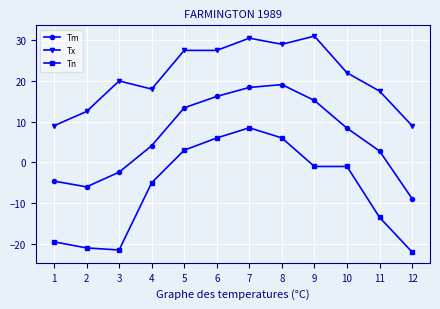

How many values in the Tm series are below 8?

6